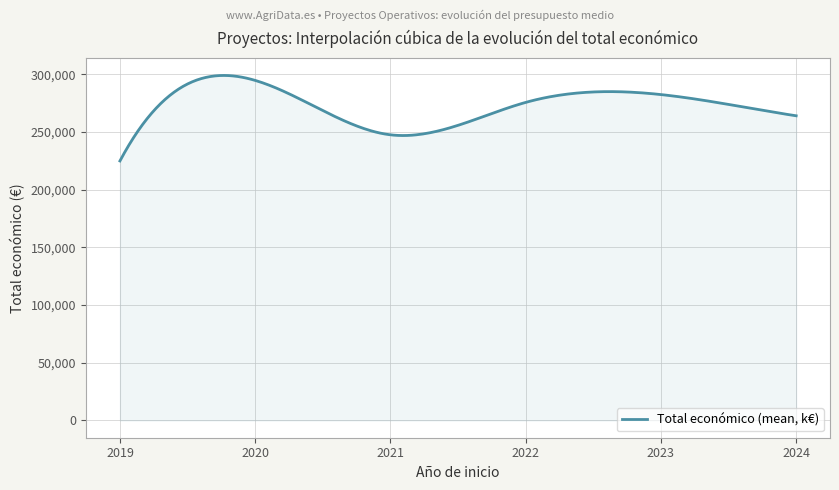

What is the greatest value displayed?

298959.1